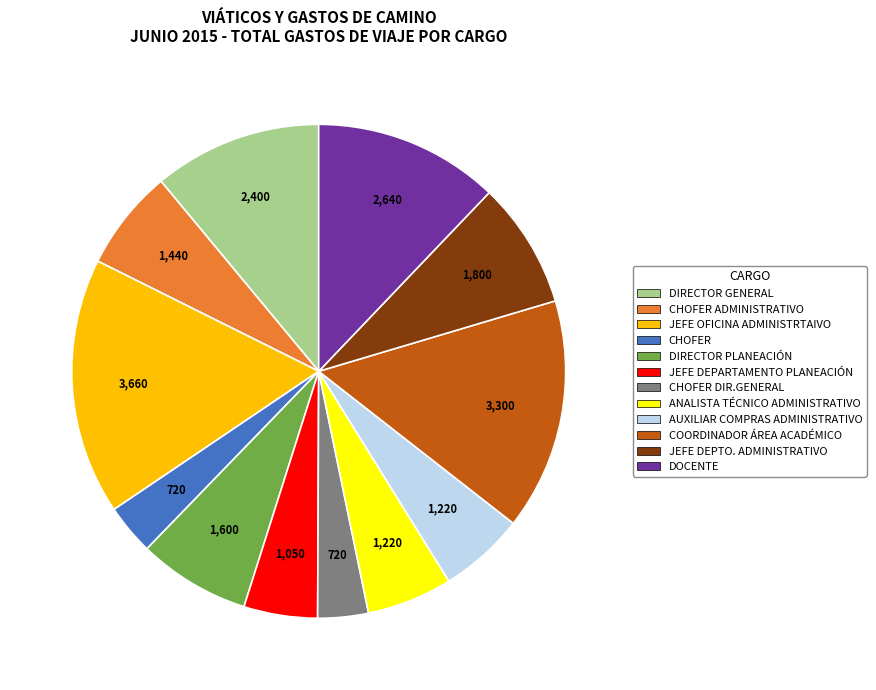

Approximately how many times larger is the value at COORDINADOR ÁREA ACADÉMICO compared to ANALISTA TÉCNICO ADMINISTRATIVO?

2.7